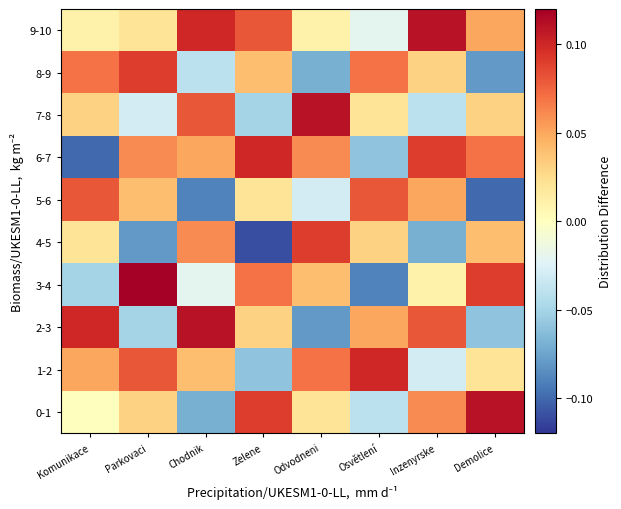

What is the difference between the highest and lowest values at Chodnik?

0.2